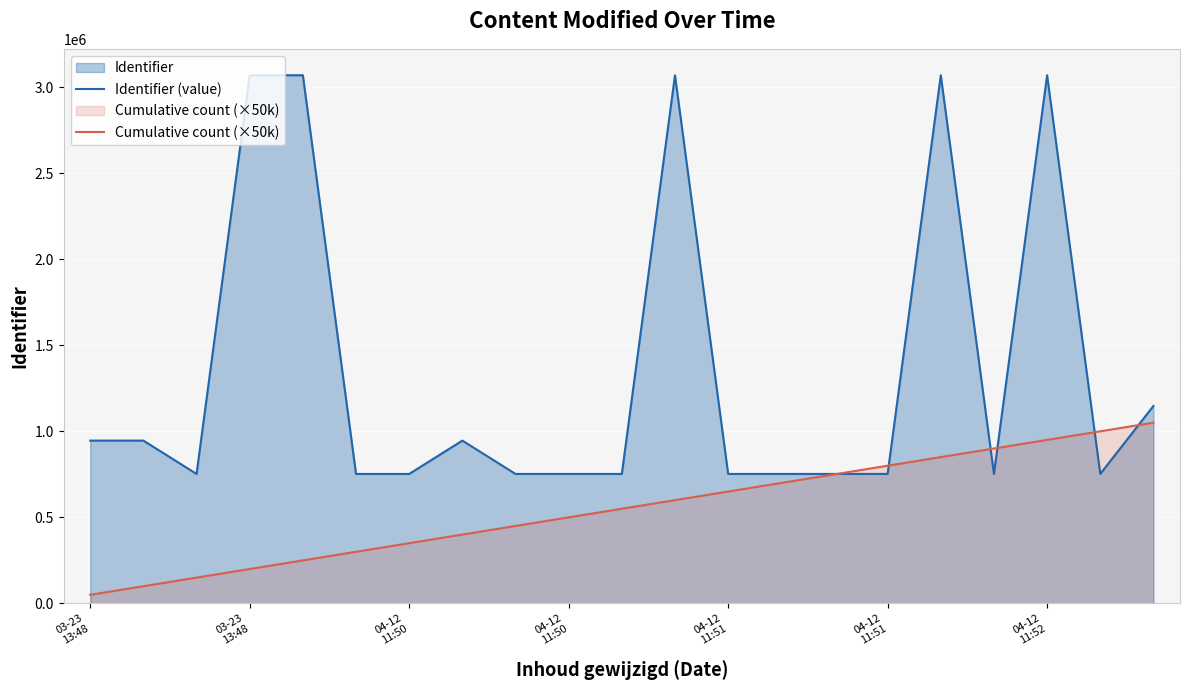

Does the chart display data point markers on the line(s)?

No